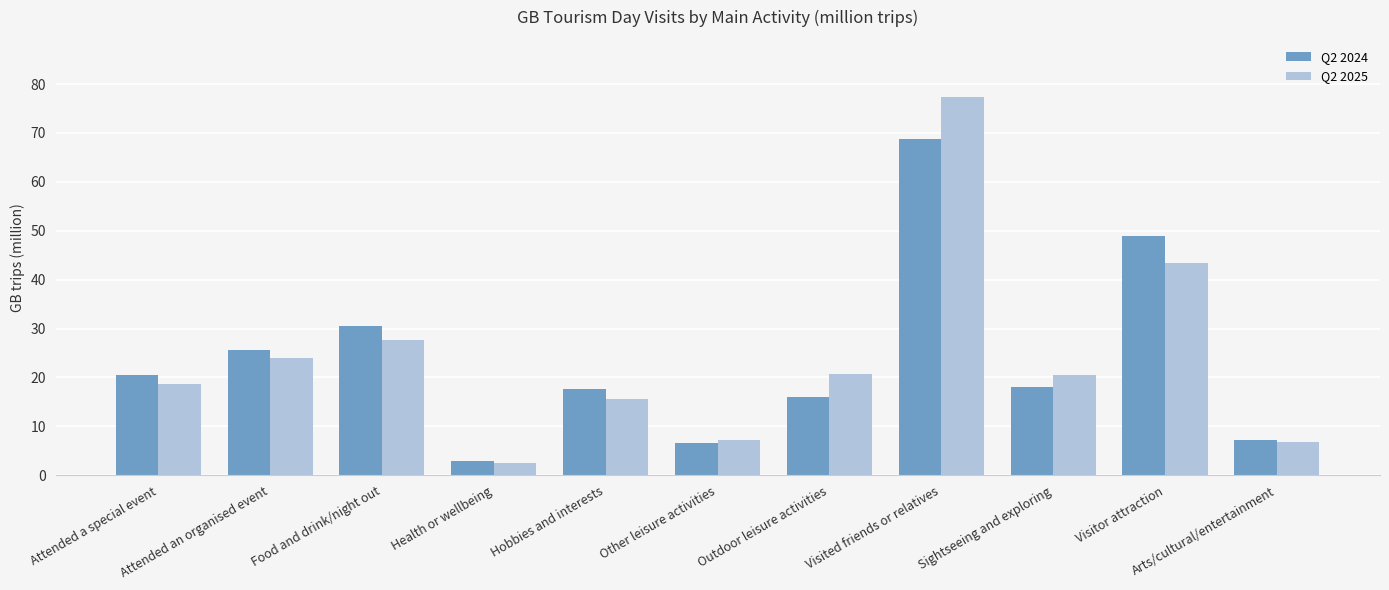

List the series in order of their peak value, lowest first.

Q2 2024, Q2 2025